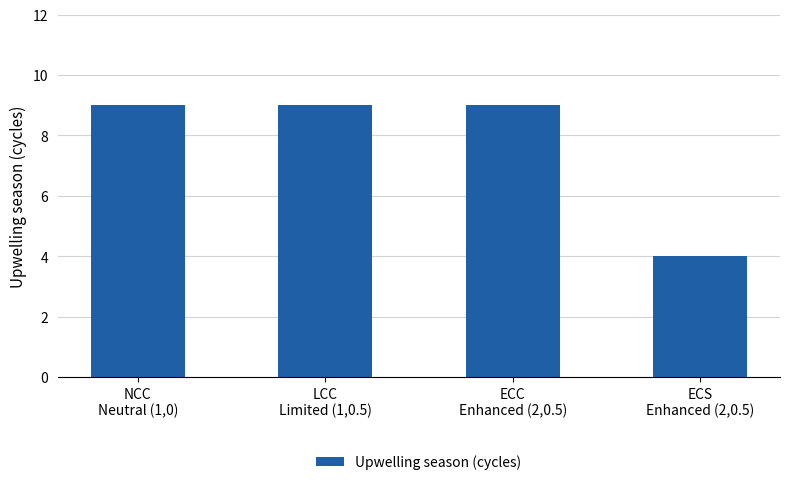

Reading left to right, transcribe all the data shown in this chart.

NCC
Neutral (1,0)=9	LCC
Limited (1,0.5)=9	ECC
Enhanced (2,0.5)=9	ECS
Enhanced (2,0.5)=4